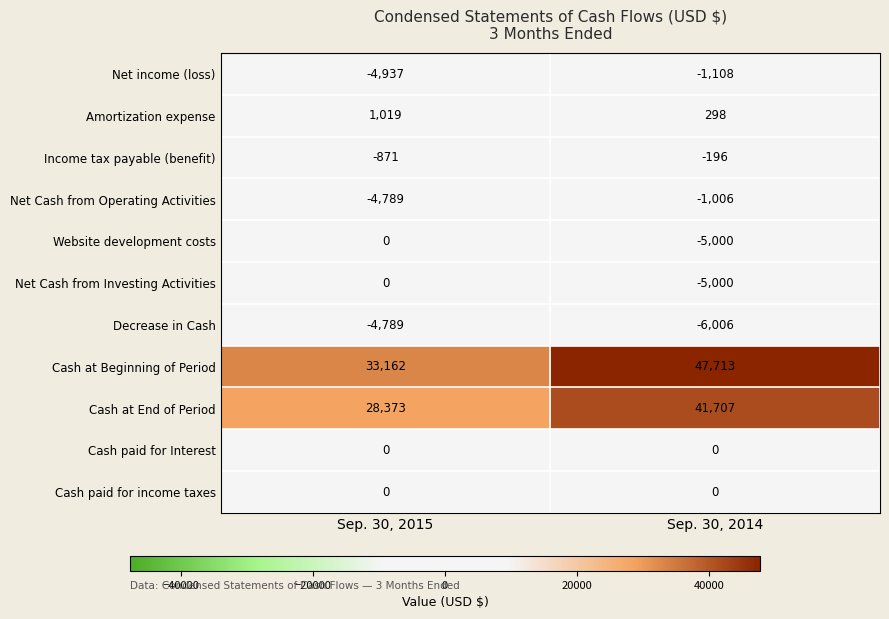

What is the total value across all series at Sep. 30, 2014?

71402